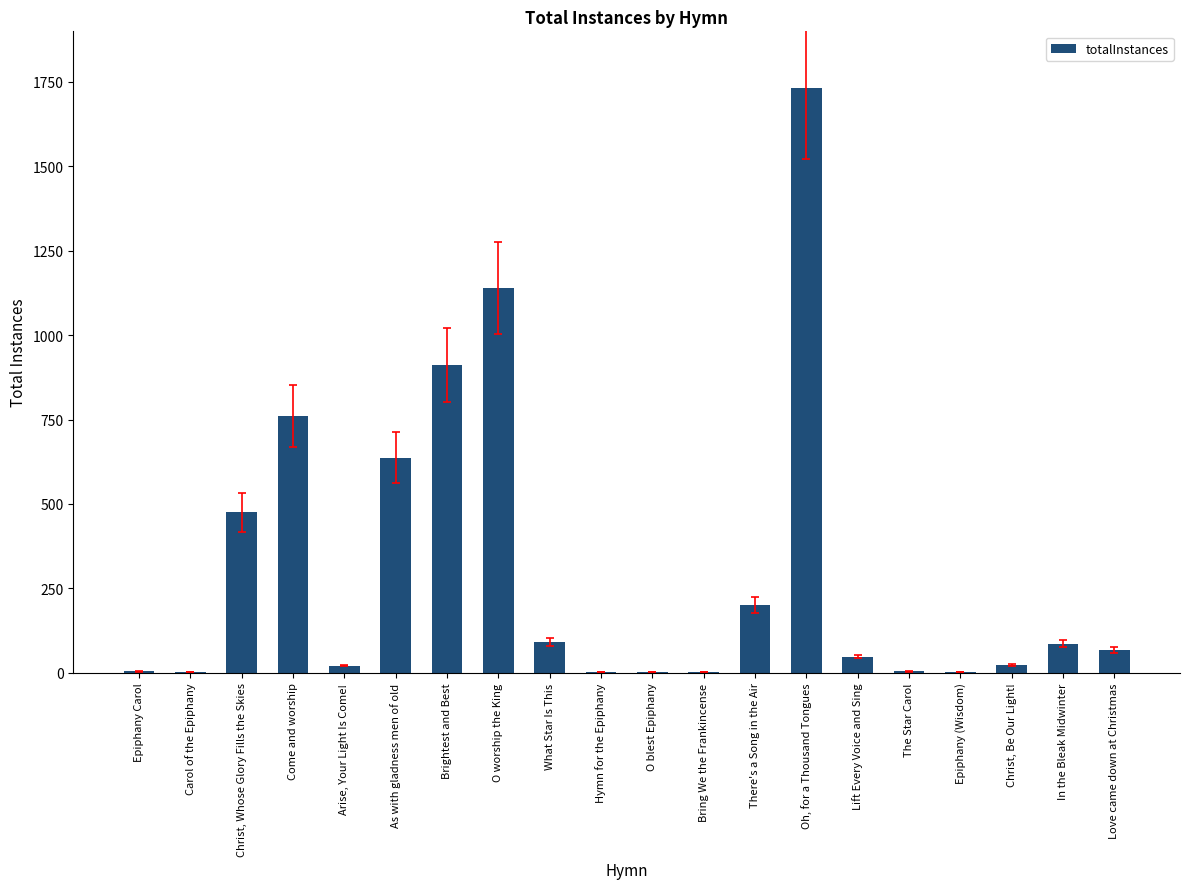

What is the sum of all values?

6206